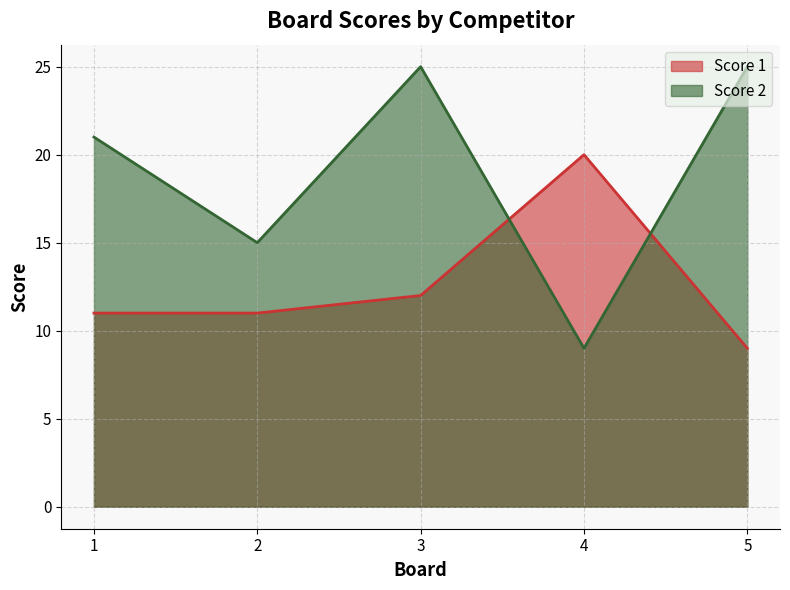

Count the Score 2 values in the range 15 to 25.

4